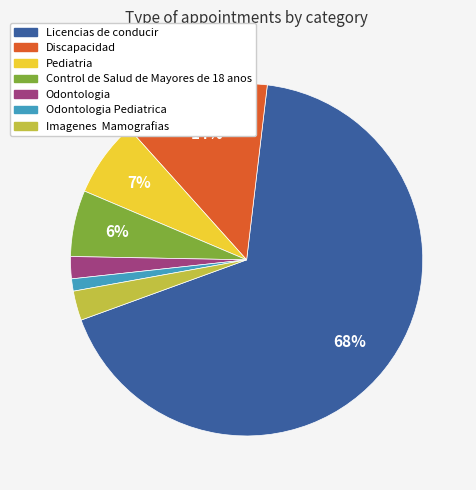

Do Pediatria and Licencias de conducir together represent more than half of the pie?

Yes